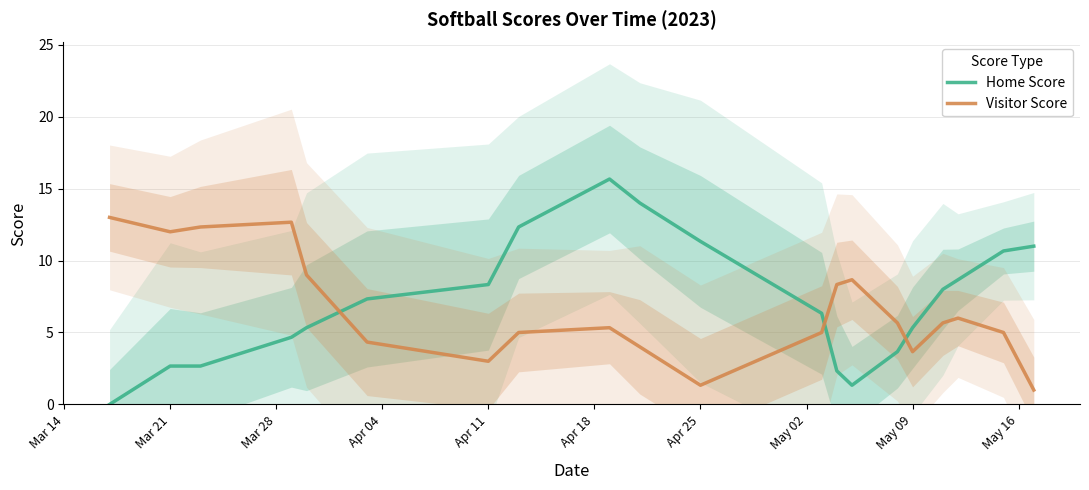

How many data points in Visitor Score are above 5?

11